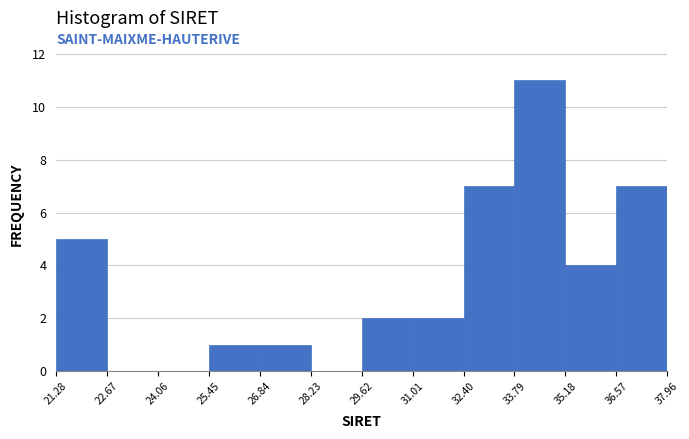

What is the height of the bar covering 25.45 to 26.84 on the x-axis? The values are not printed on the chart, so give them approximately, as read against the axis.

1